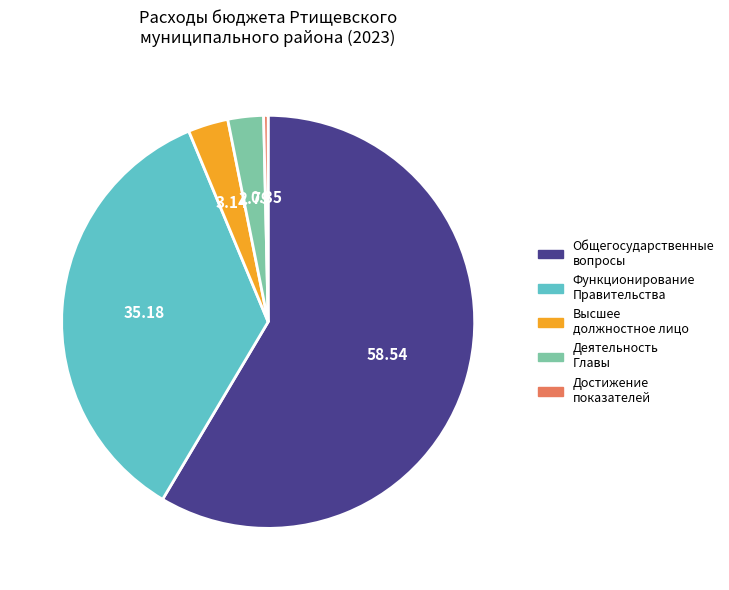

Does any single category account for the majority?

Yes